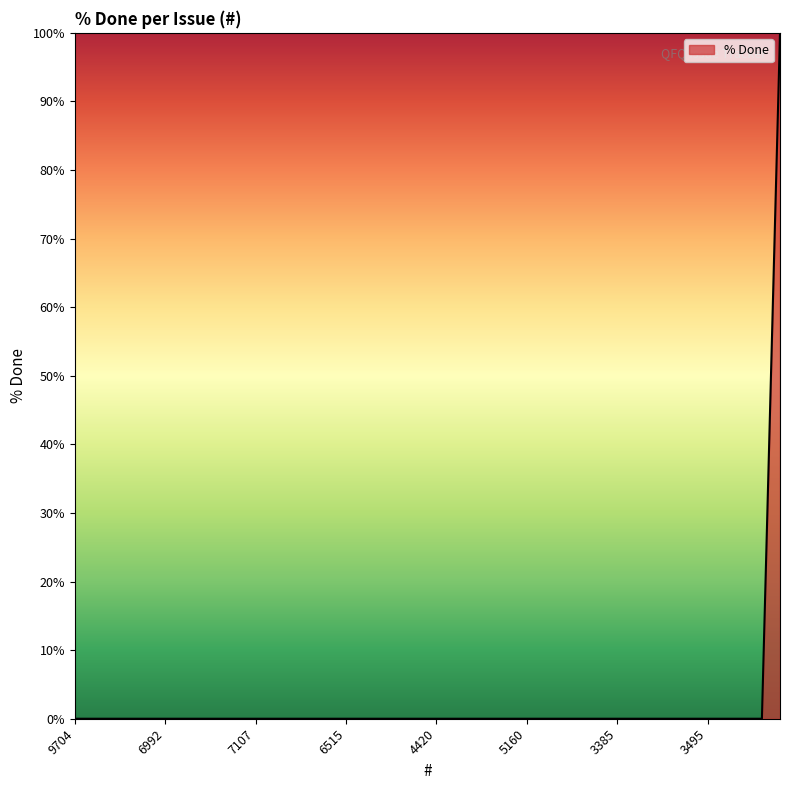

How many lines are shown in the chart?

1